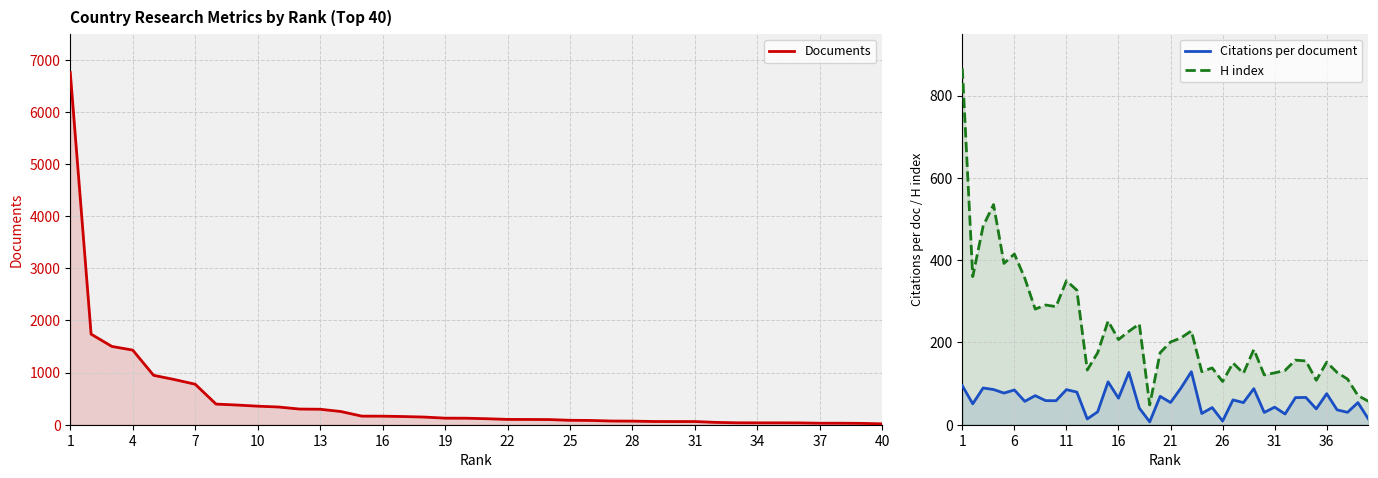

At 31, list the series in order from smallest to largest.

Citations per document, Documents, H index